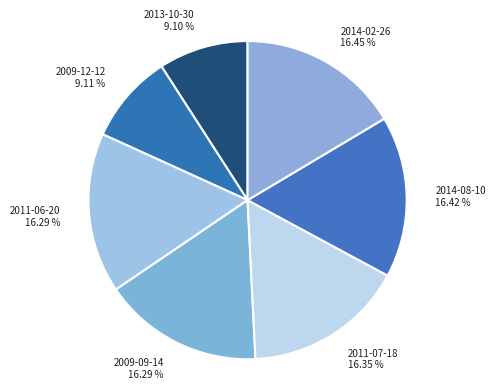

What percentage do 2009-09-14 and 2013-10-30 together represent?

25.4%